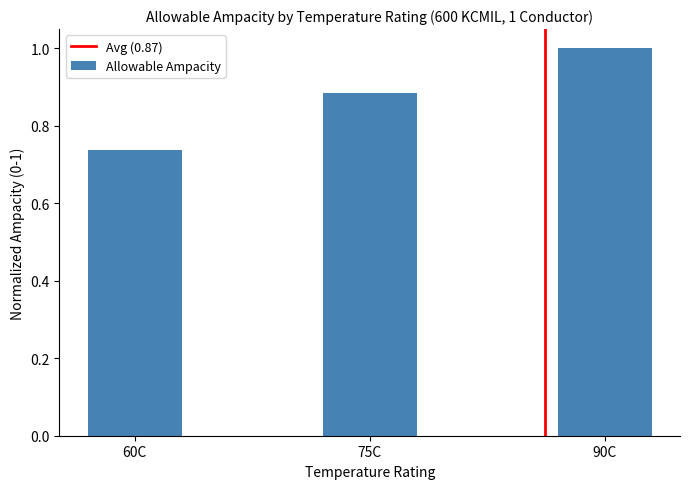

The chart shows a value of 1.0 at 90C. True or false?

True